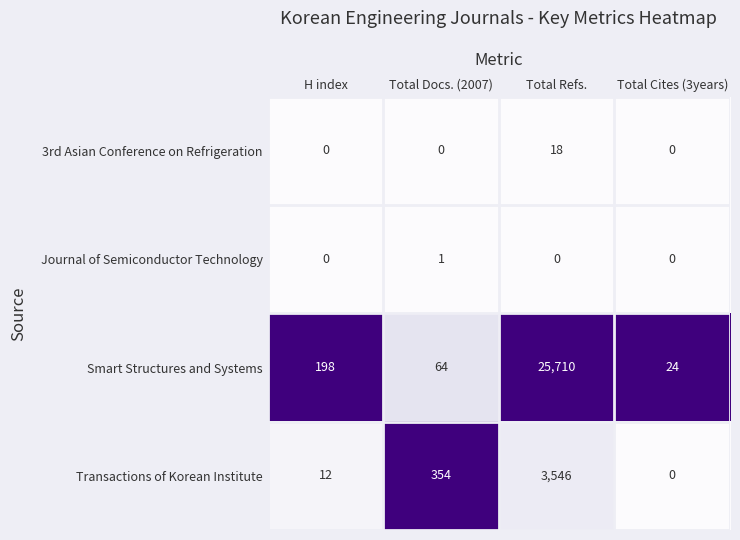

List the series in order of their peak value, highest first.

Smart Structures and Systems, Transactions of Korean Institute, 3rd Asian Conference on Refrigeration, Journal of Semiconductor Technology